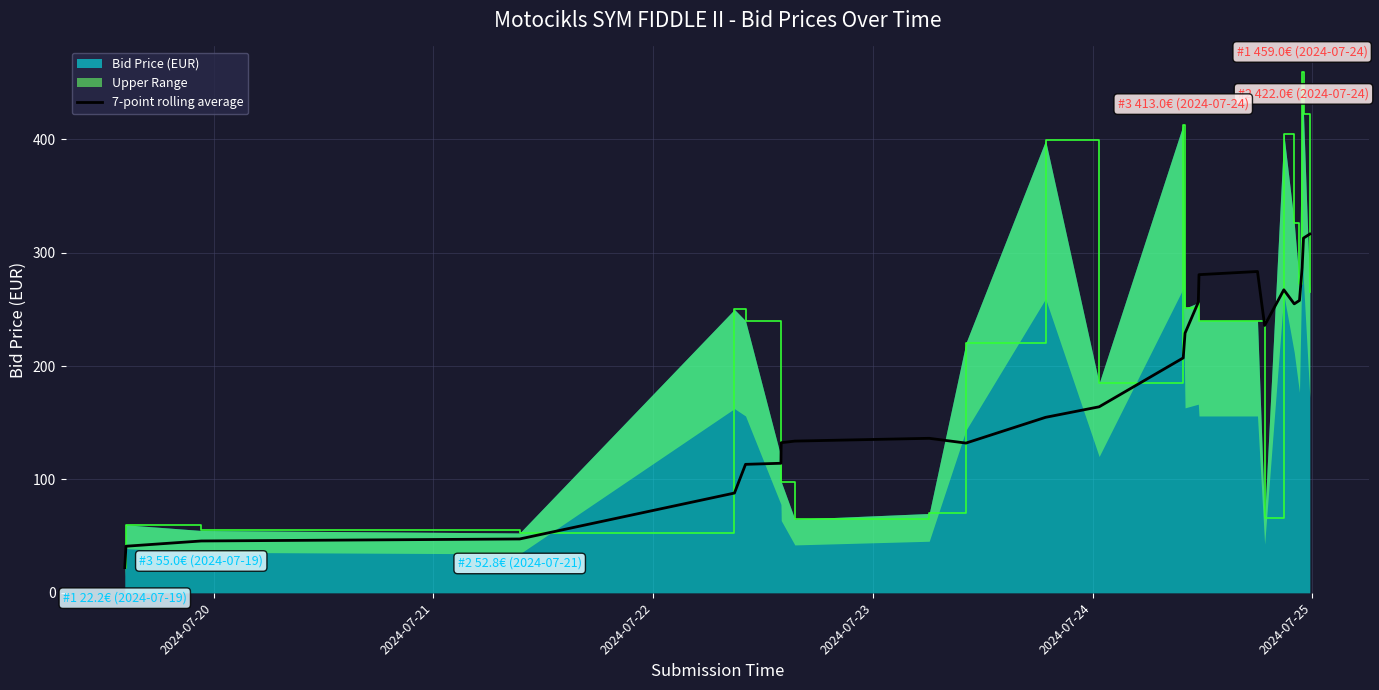

Does the chart display data point markers on the line(s)?

No